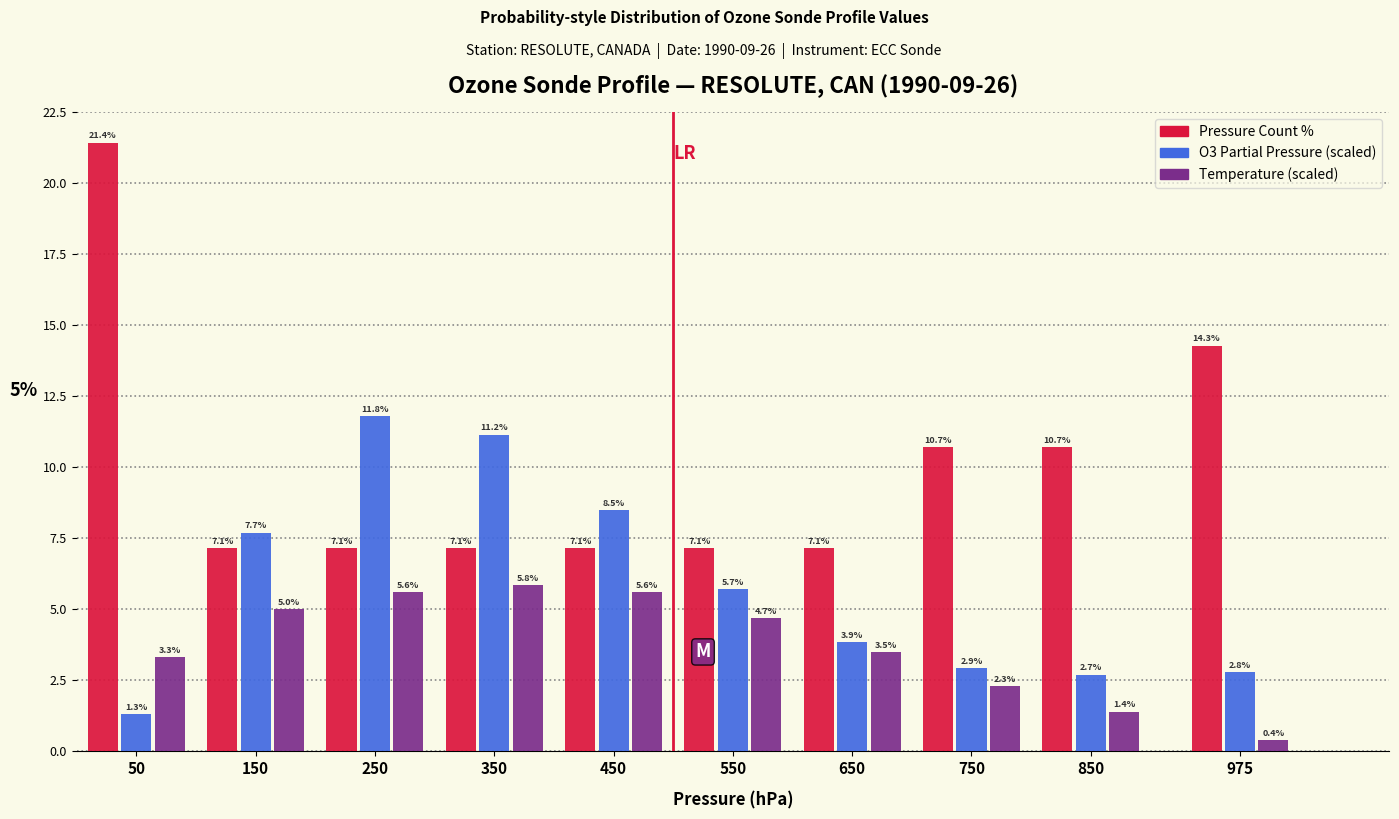

What is the lowest value of the Pressure Count % series?

7.1